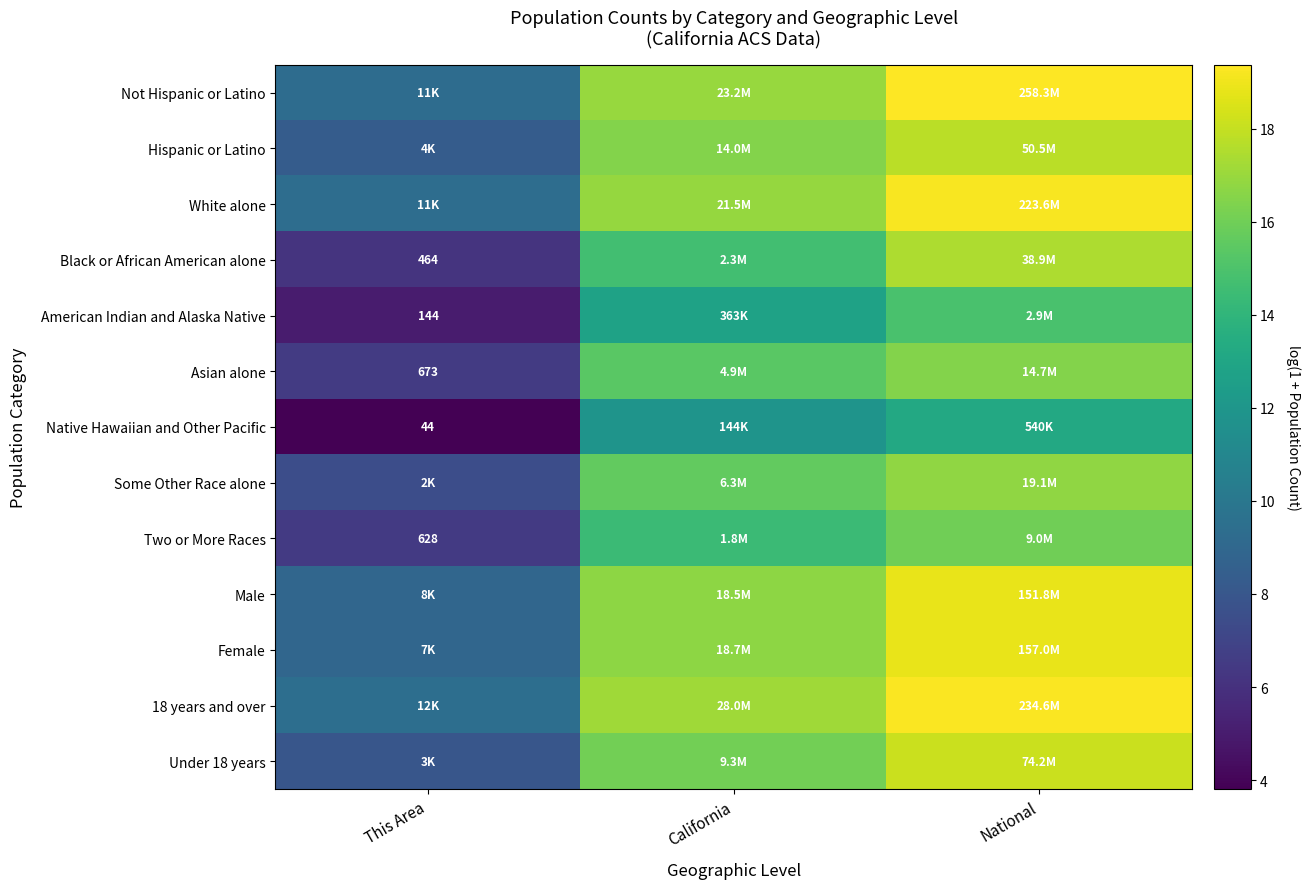

What is the total value across all series at California?

201.8